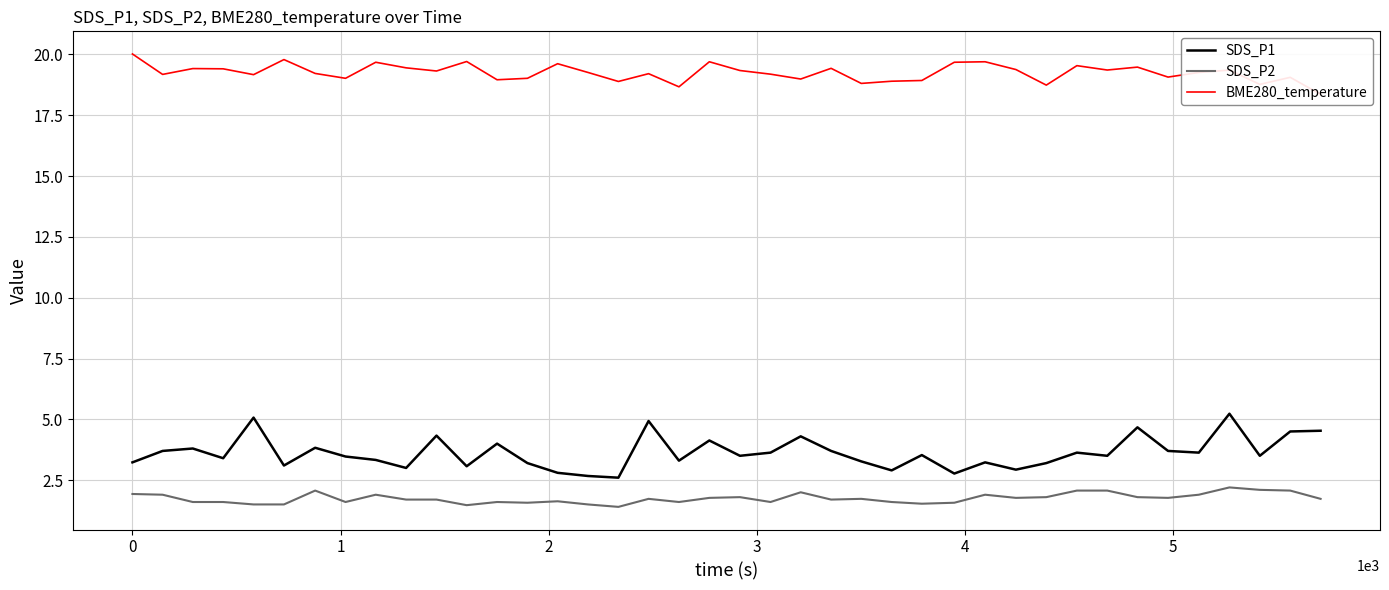

What is the lowest value of the SDS_P2 series?

1.4